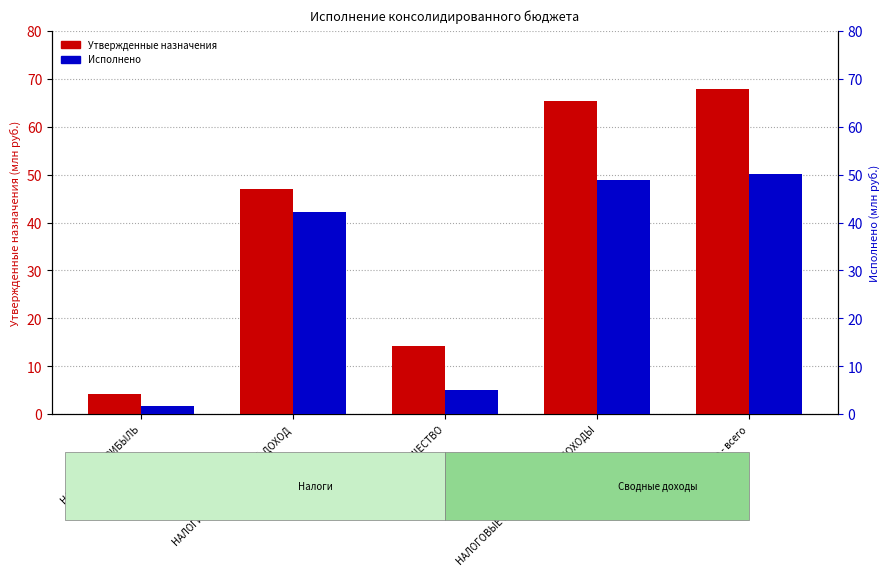

Are the bars horizontal?

No